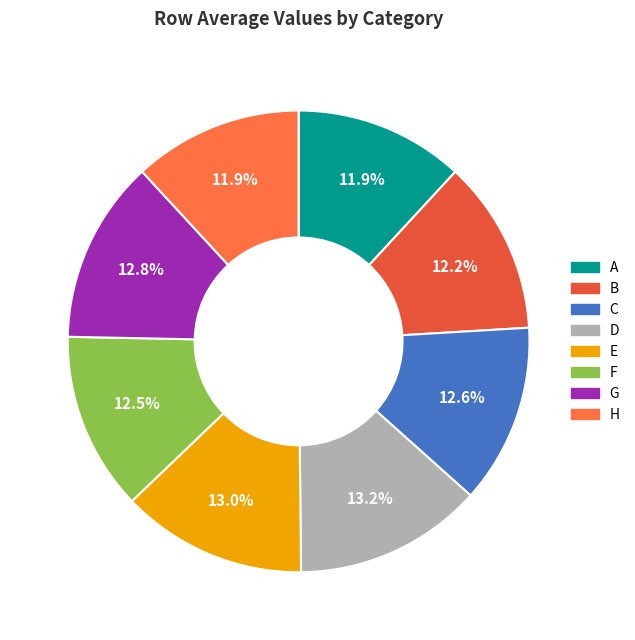

To the nearest percent, what is the combined percentage of H and A?

24%